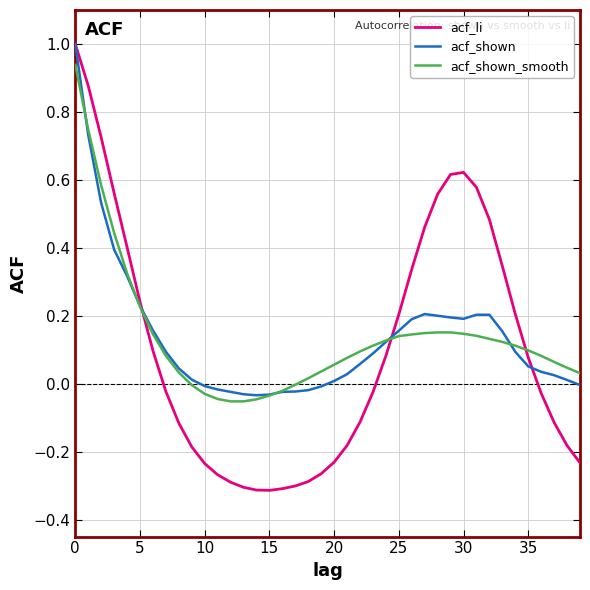

Which series has the widest spread of values?

acf_li